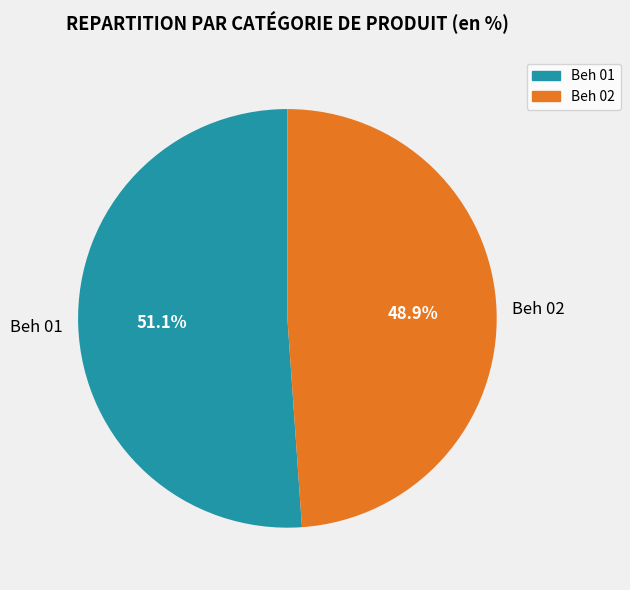

Combined, what portion of the pie is Beh 02 and Beh 01?

100.0%